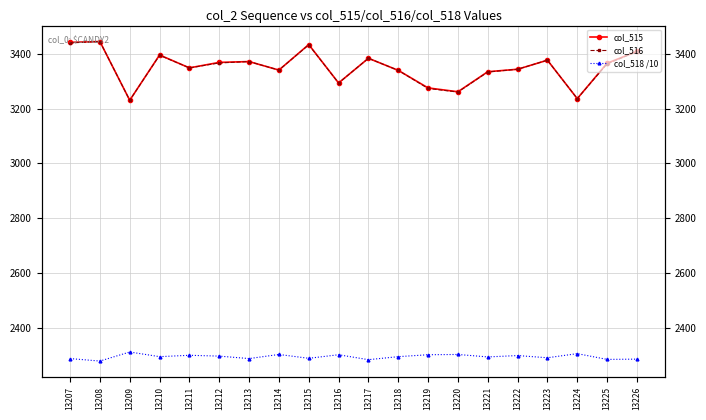

True or false: col_516 and col_515 intersect in this chart.

False